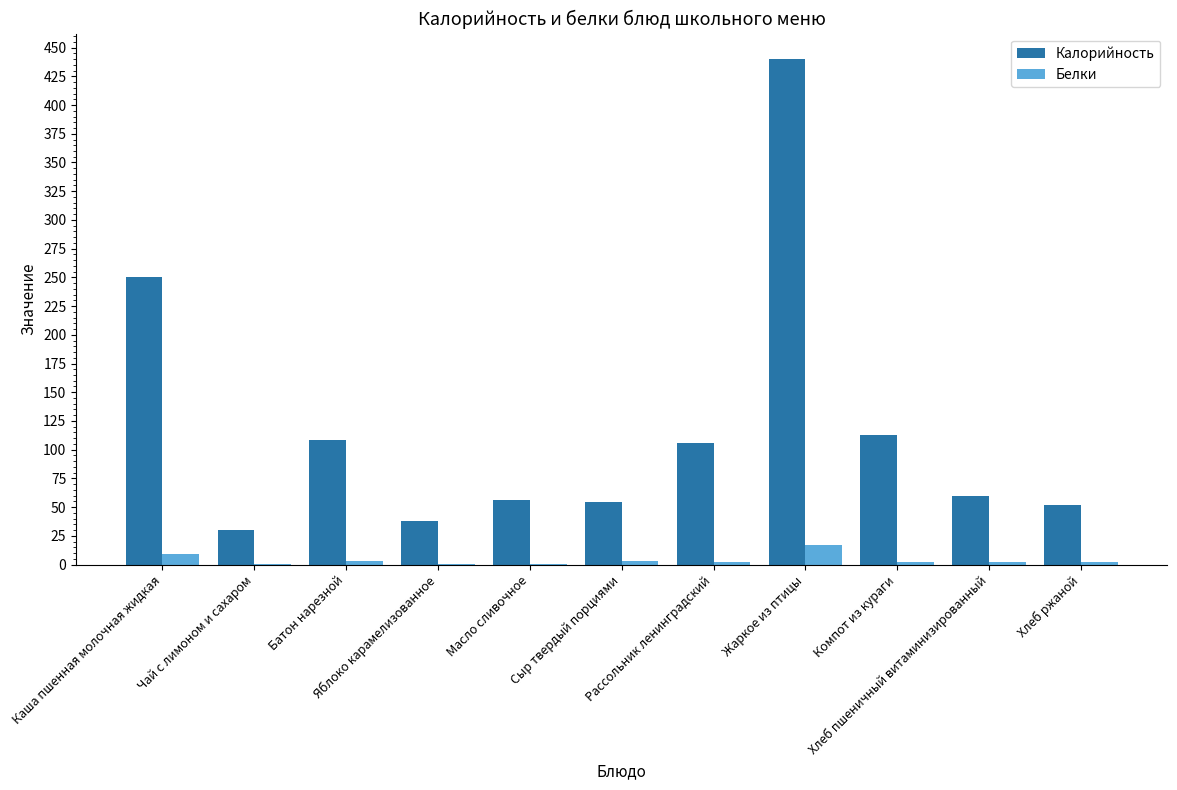

Which series has the largest total across all categories?

Калорийность